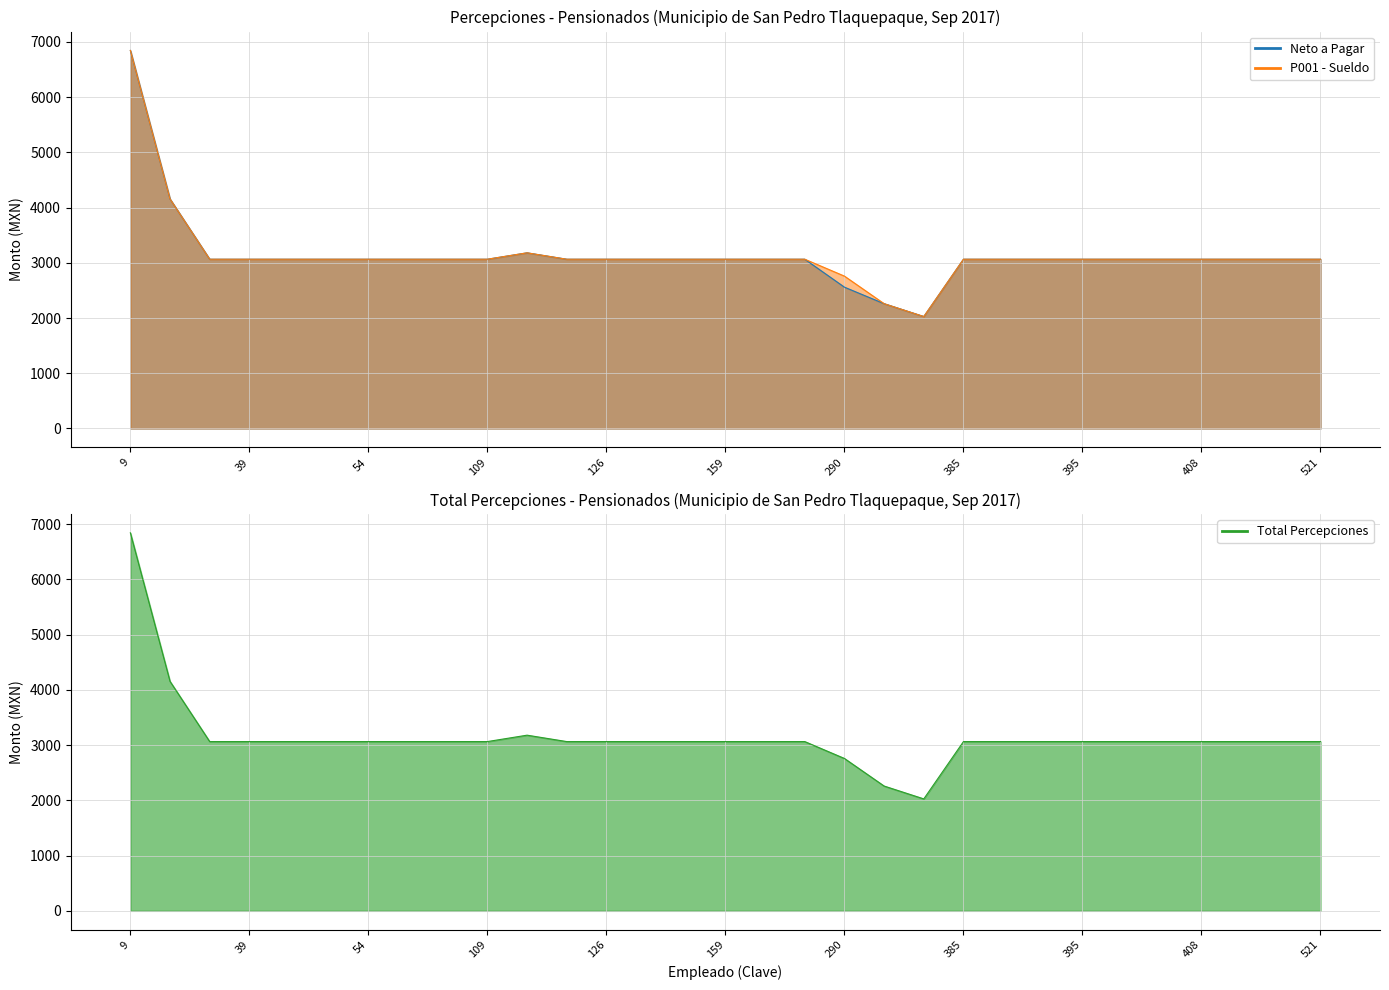

Rank the categories by P001 - Sueldo value from highest to lowest.

9, 10, 113, 25, 39, 42, 43, 54, 55, 67, 109, 121, 126, 149, 158, 159, 204, 234, 385, 391, 393, 395, 398, 400, 408, 410, 470, 521, 290, 291, 293